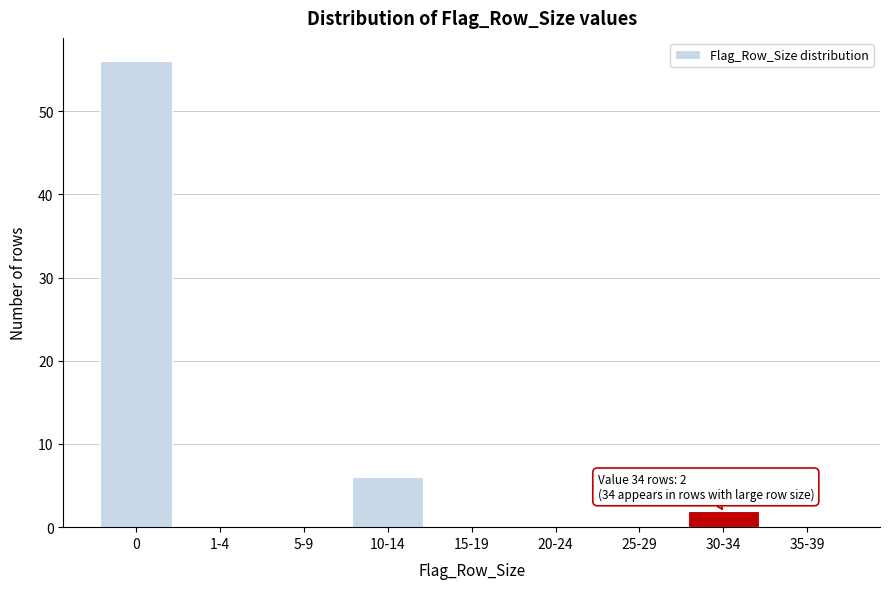

Reading left to right, extract all data points from this chart.

0=56	1-4=0	5-9=0	10-14=6	15-19=0	20-24=0	25-29=0	30-34=2	35-39=0